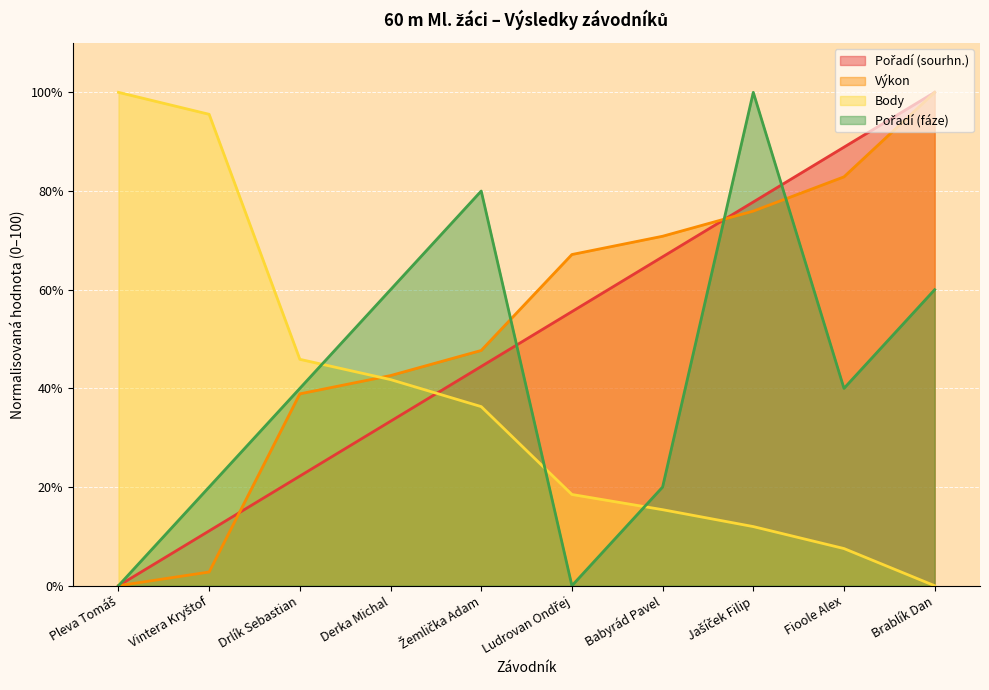

The Pořadí (sourhn.) series shows 34.2 at Babyrád Pavel. True or false?

False